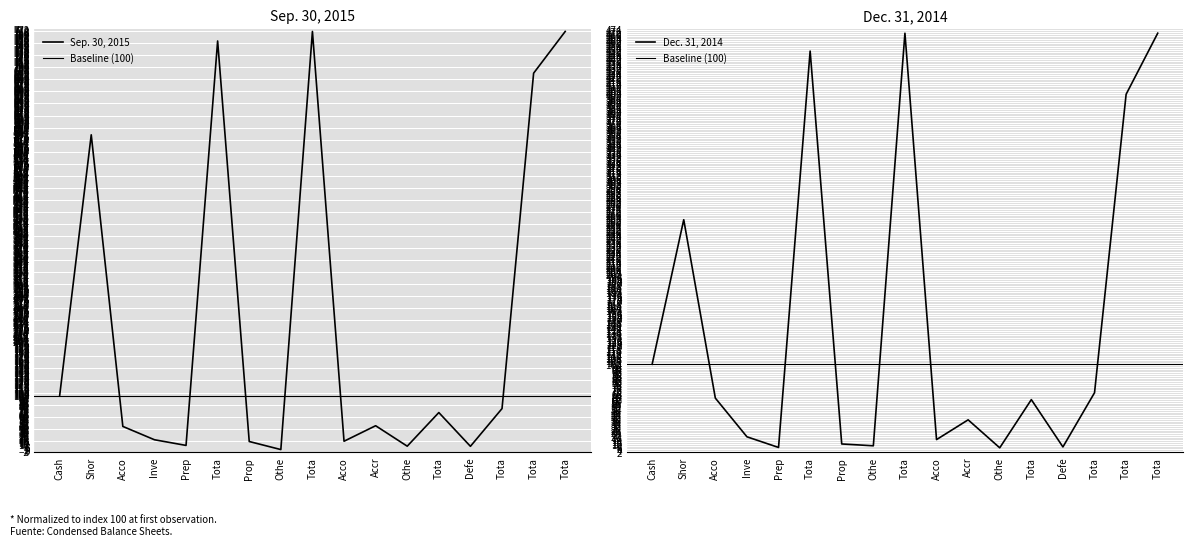

Rank the series by their average value, from highest to lowest.

Sep. 30, 2015, Dec. 31, 2014